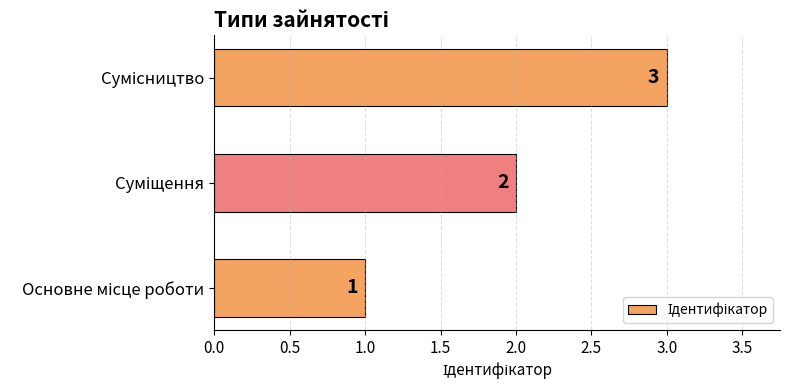

What is the sum of all values?

6